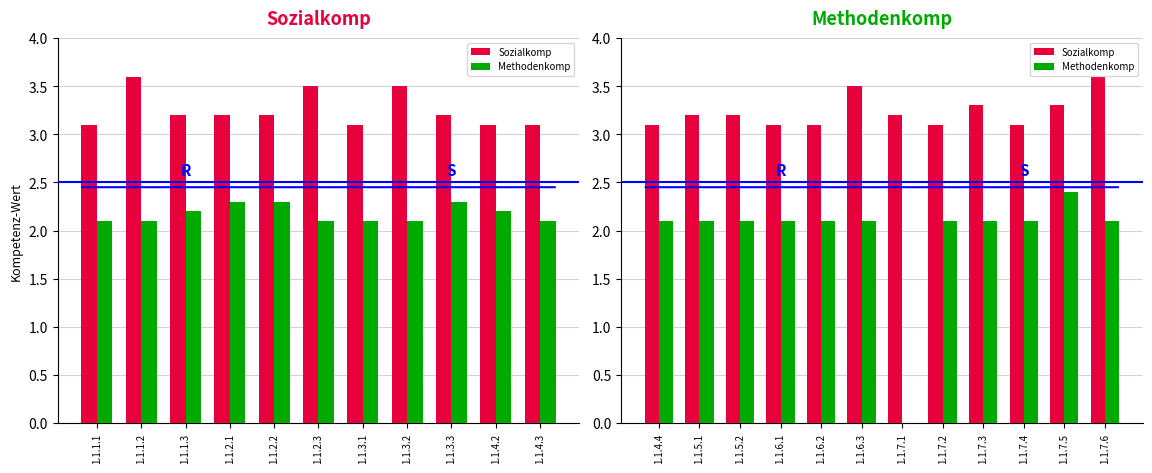

List the series in order of their peak value, highest first.

Sozialkomp, Methodenkomp